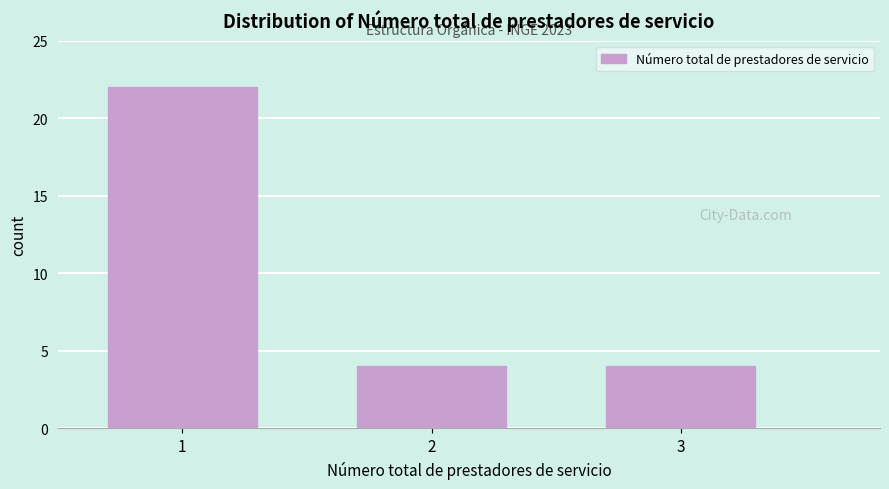

Which range on the x-axis has the tallest bar?

0.5 to 1.5